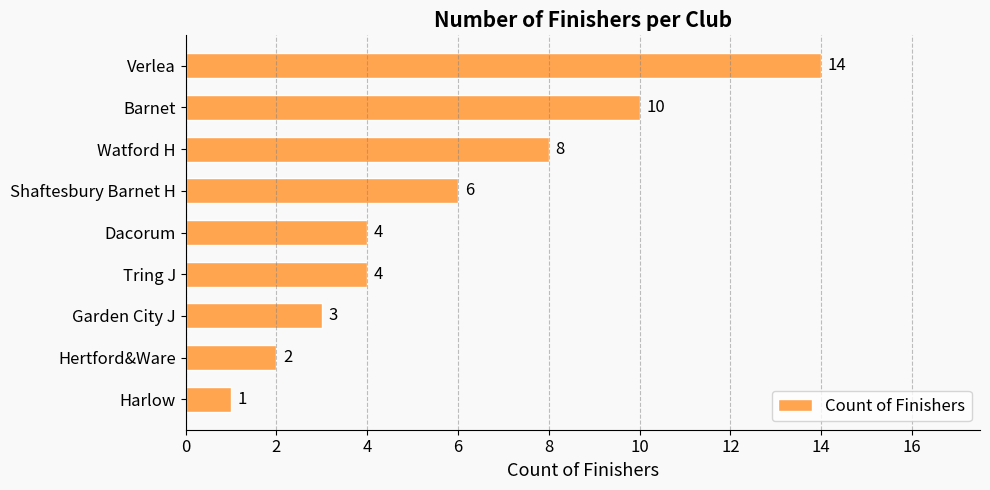

What is the label of the 7th bar from the top?

Garden City J